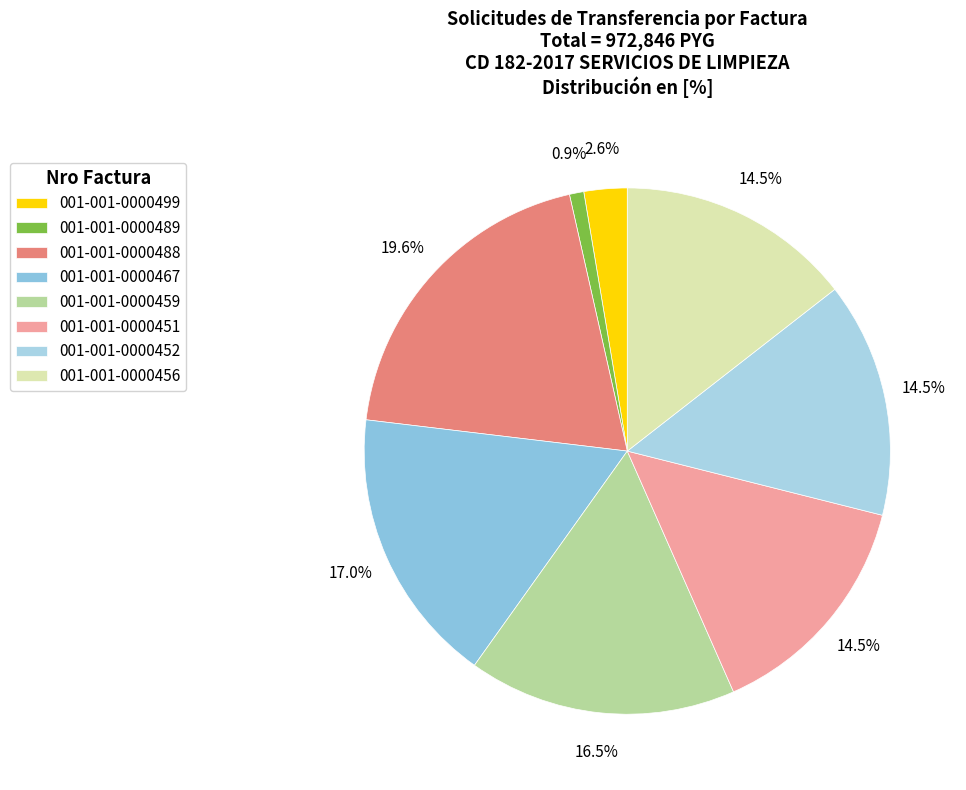

Combined, what portion of the pie is 001-001-0000451 and 001-001-0000452?

28.9%